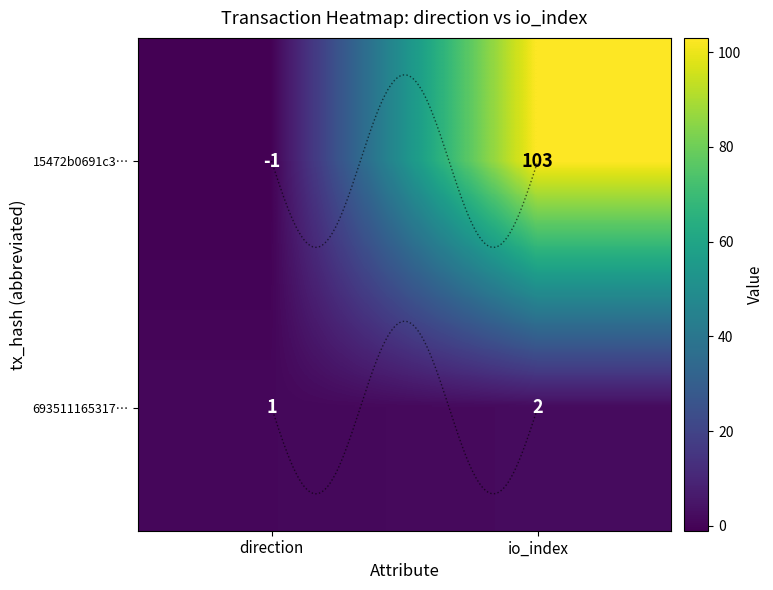

What is the total value across all series at io_index?

105